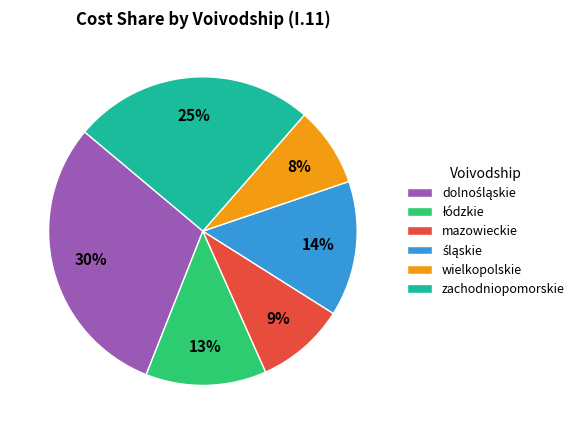

Is it true that zachodniopomorskie is 25% of the pie?

True